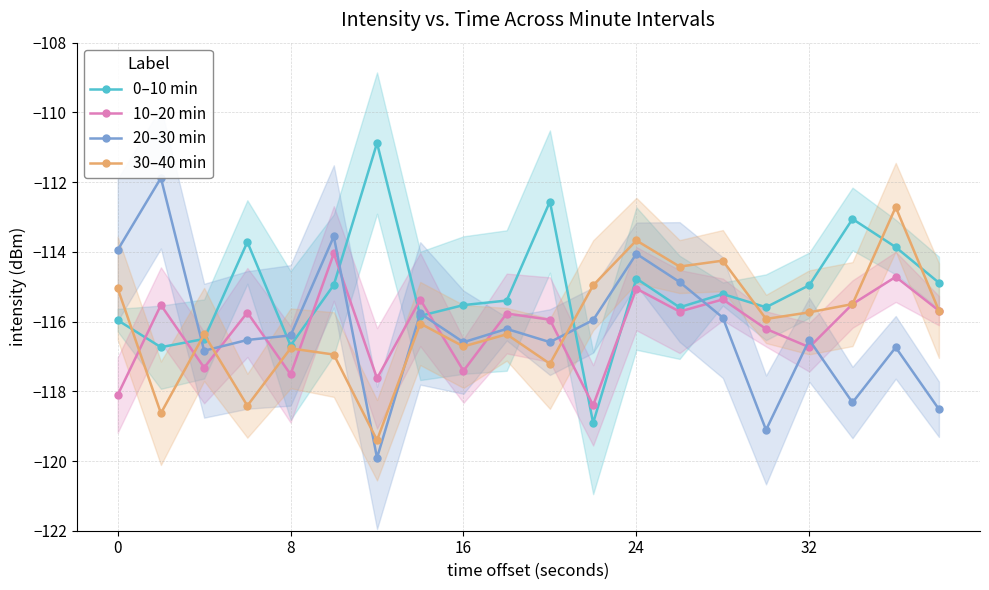

True or false: 10–20 min has a value of -115.1 at 24.

True